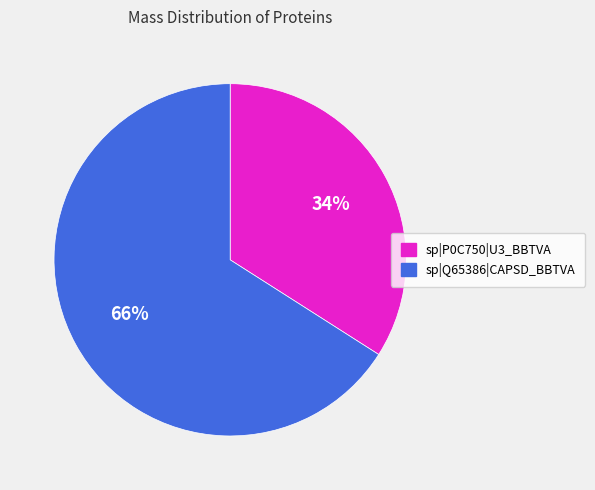

What is the largest slice in the pie chart?

sp|Q65386|CAPSD_BBTVA